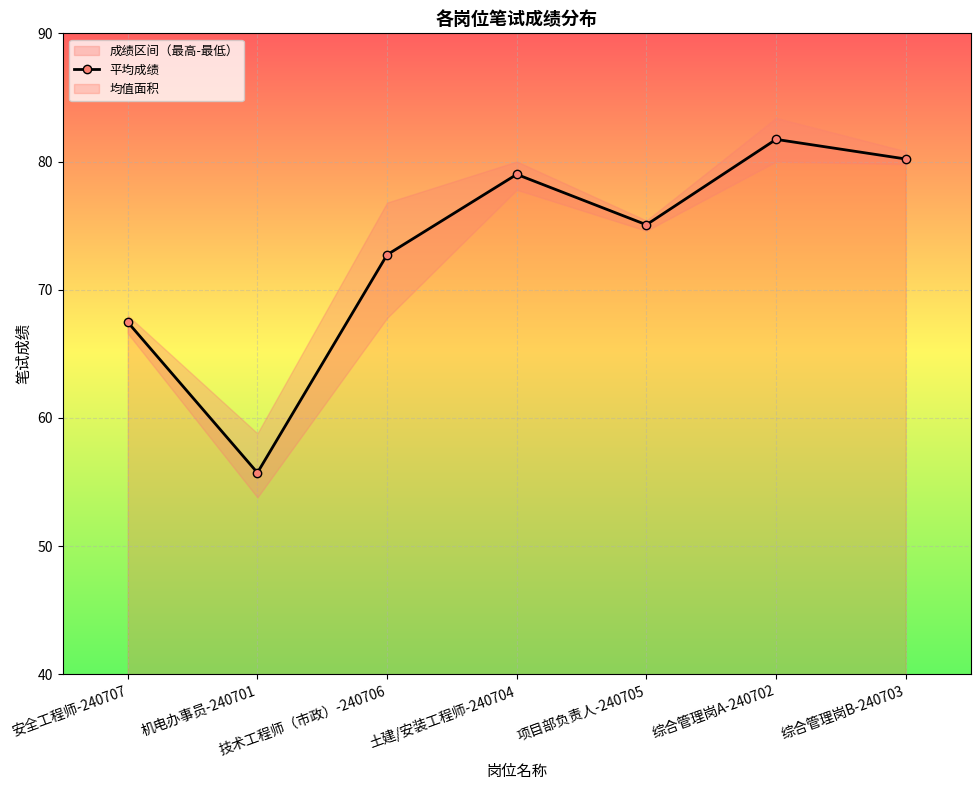

Reading left to right, transcribe all the data shown in this chart.

安全工程师-240707=67.5	机电办事员-240701=55.7	技术工程师（市政）-240706=72.7	土建/安装工程师-240704=79.0	项目部负责人-240705=75.1	综合管理岗A-240702=81.7	综合管理岗B-240703=80.2